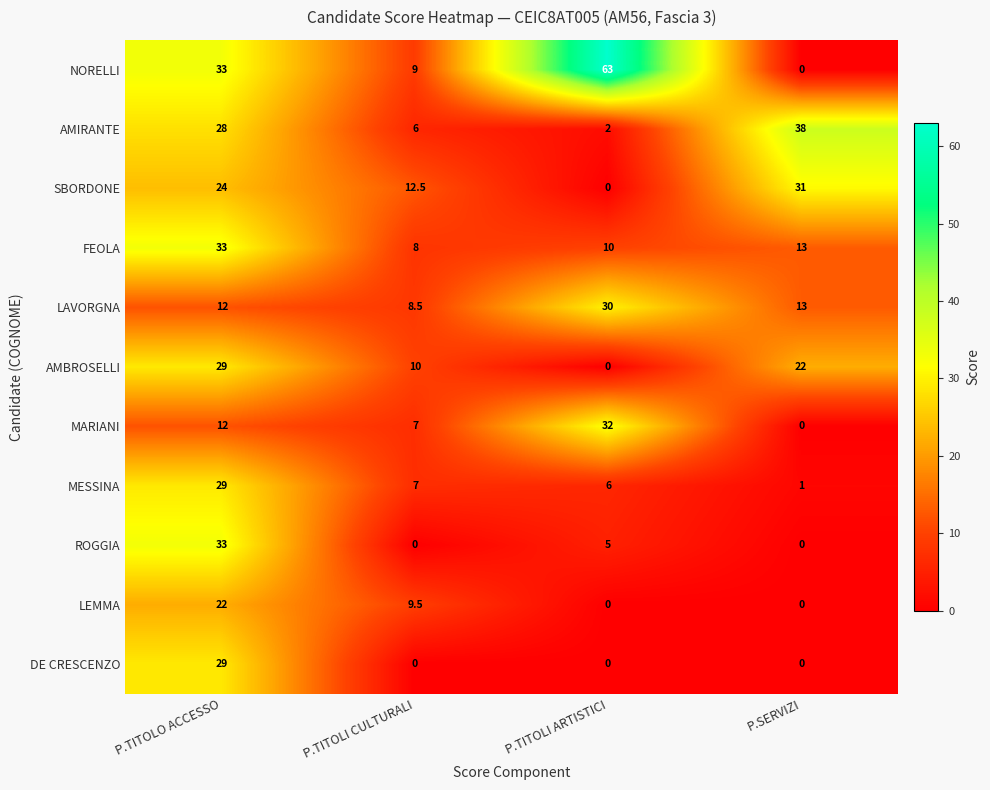

Where does the LEMMA series first go above 9?

P.TITOLO ACCESSO